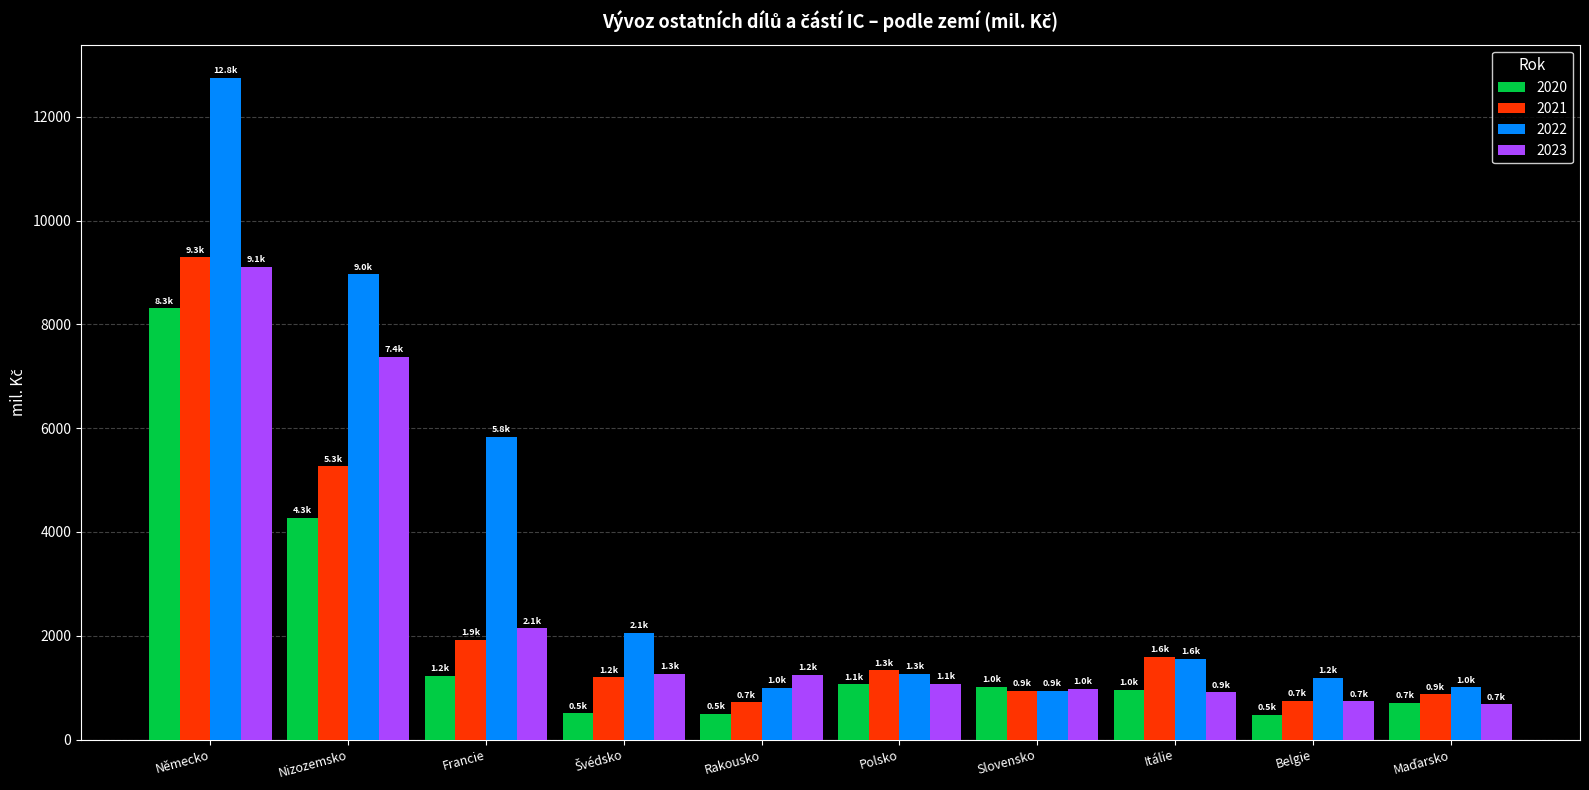

How many groups of bars are there?

10